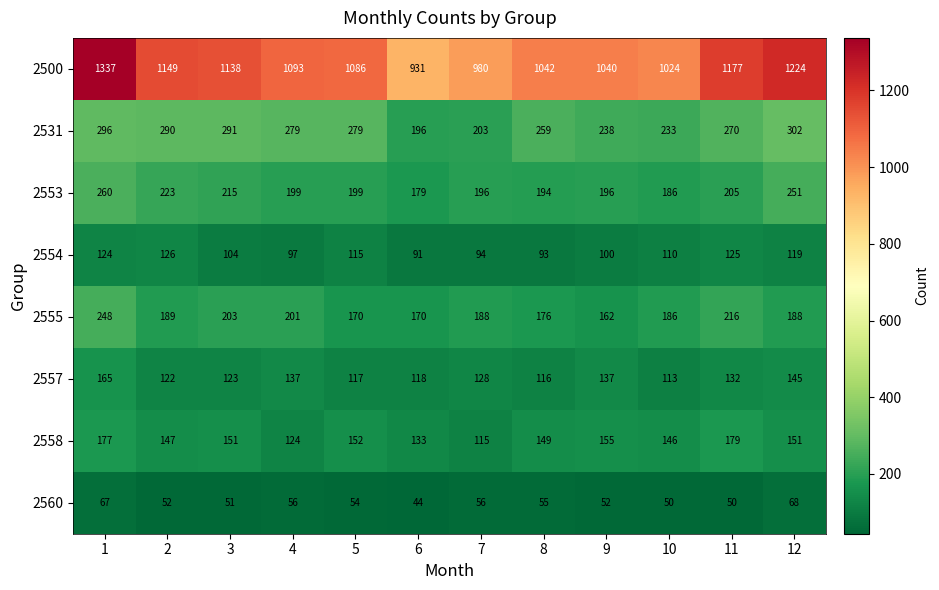

What is the difference between the highest and lowest values at 9?

988